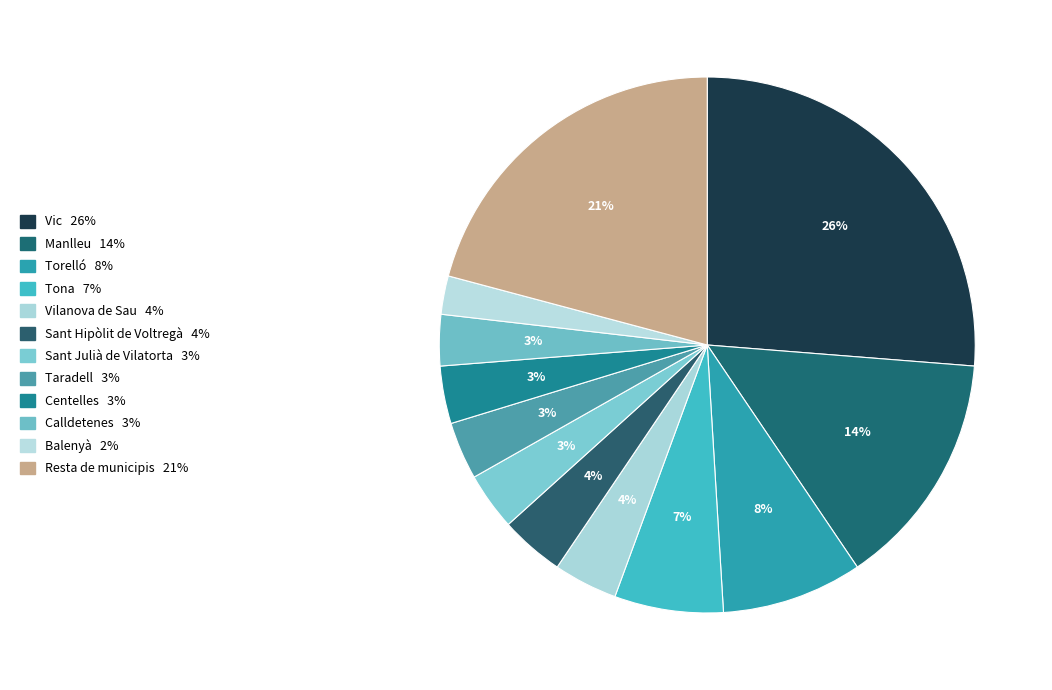

Does Vilanova de Sau account for over 50% of the chart?

No